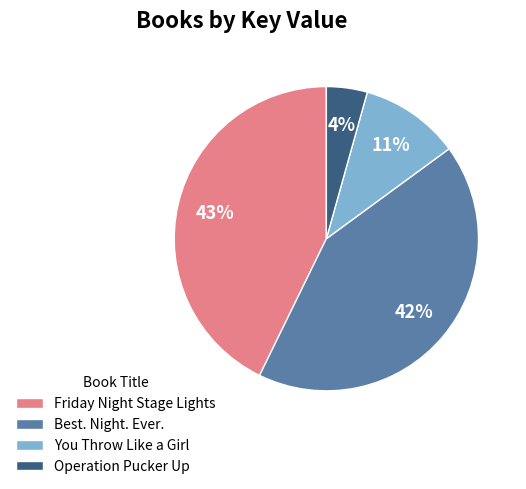

Is it true that Friday Night Stage Lights is 34% of the pie?

False